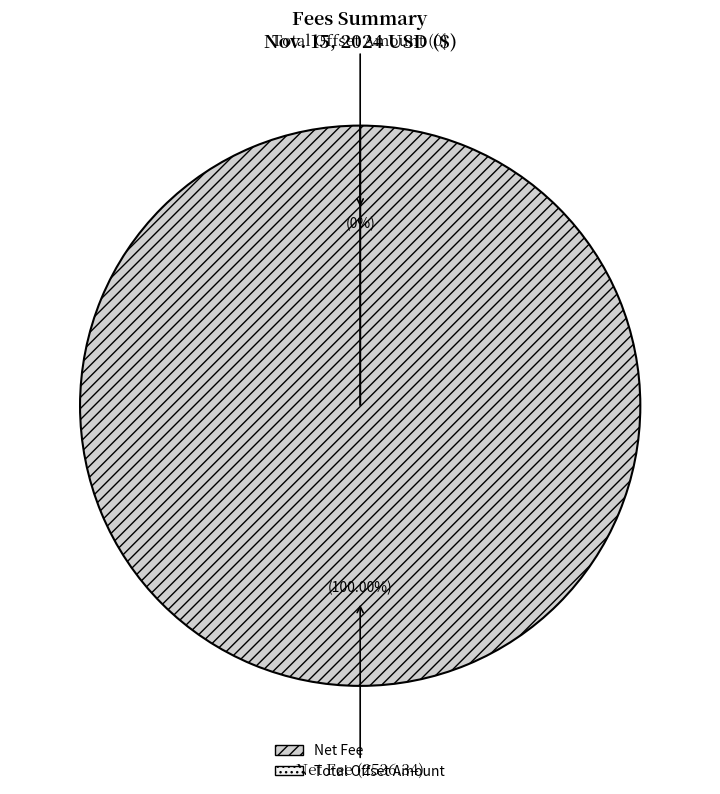

Is the sum of Total Offset Amount and Net Fee greater than half?

Yes